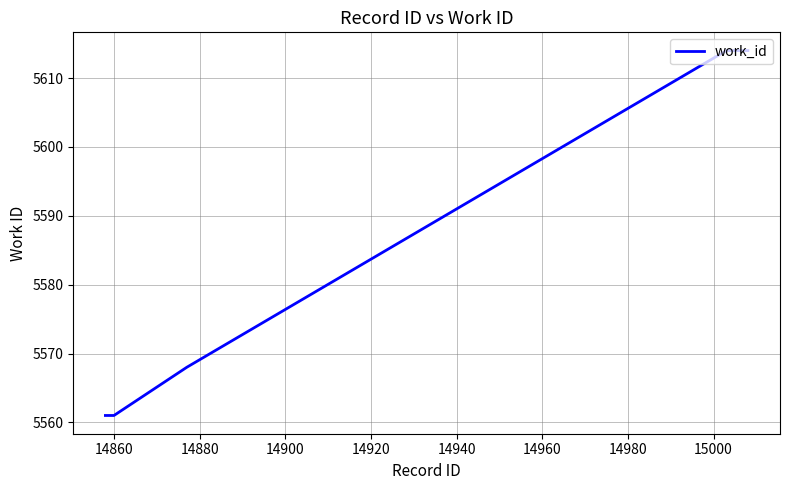

Does the chart have visible grid lines?

Yes